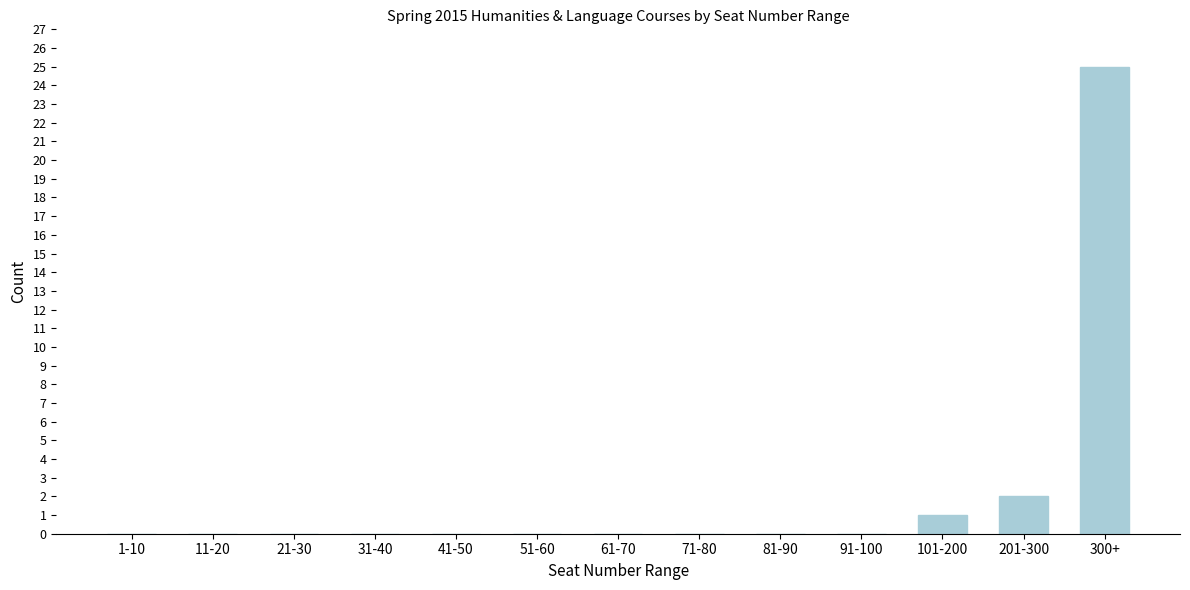

Reading left to right, list all the values displayed in this chart.

1-10=0	11-20=0	21-30=0	31-40=0	41-50=0	51-60=0	61-70=0	71-80=0	81-90=0	91-100=0	101-200=1	201-300=2	300+=25